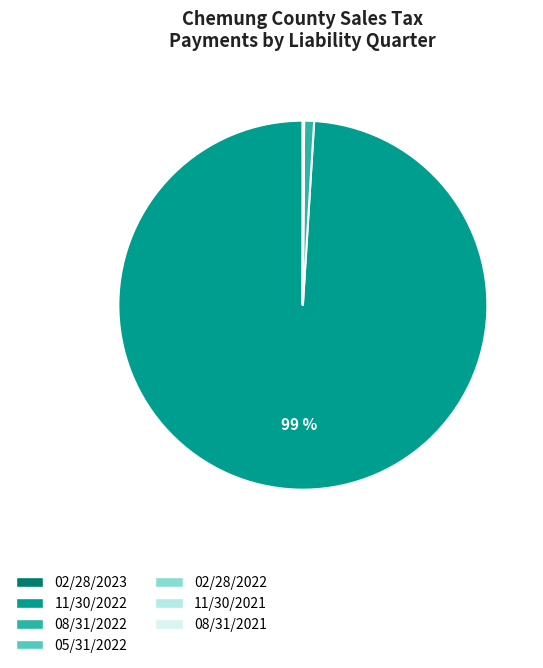

Is 11/30/2022 the majority of the pie?

Yes